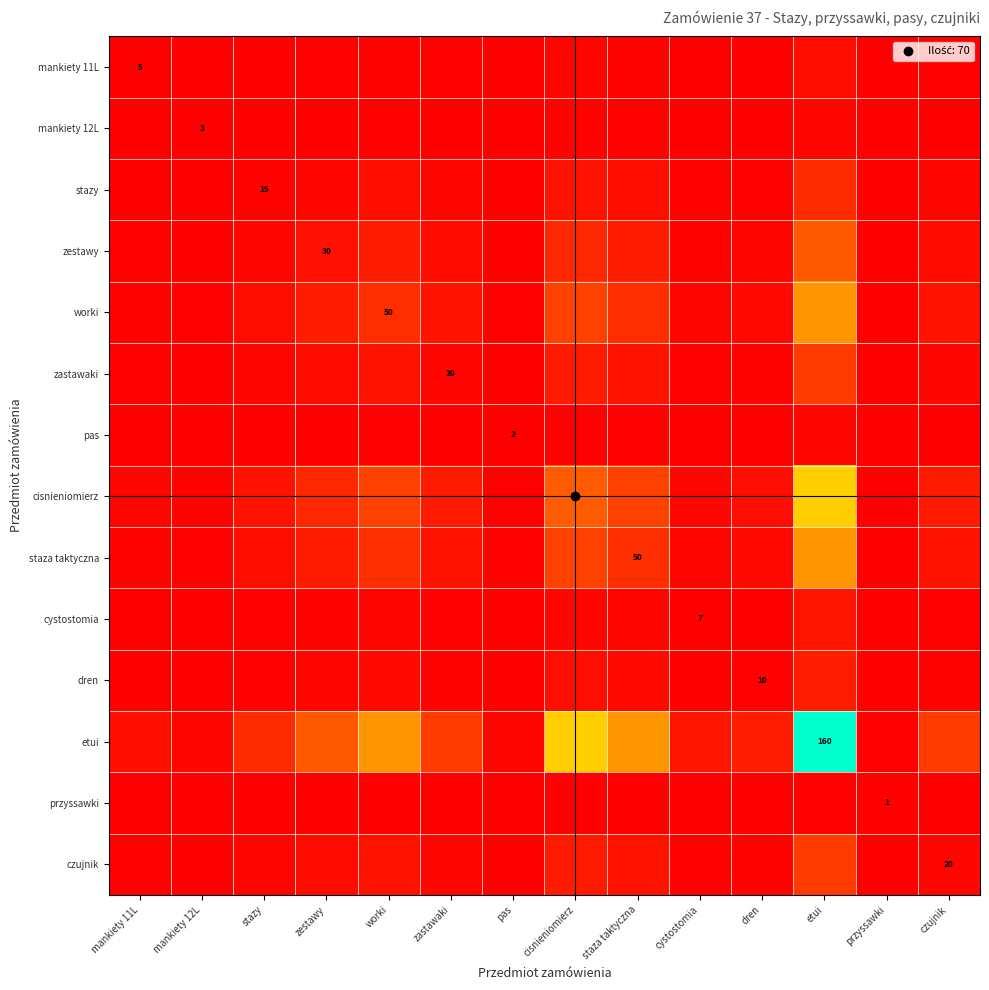

Is it true that cisnieniomierz equals 0.0 at mankiety 12L?

False